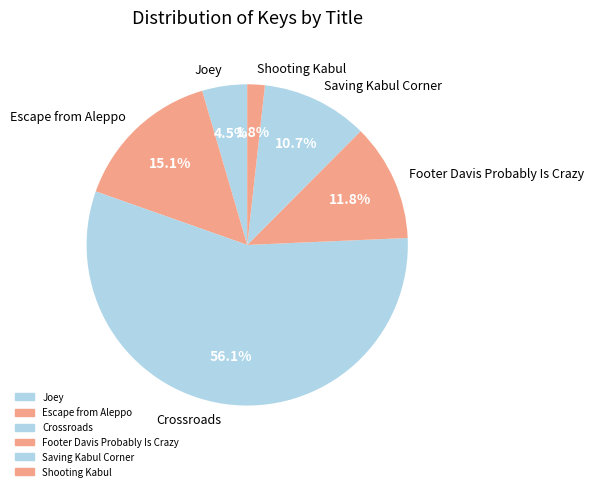

To the nearest percent, what is the difference between the largest and smallest slice percentages?

54%